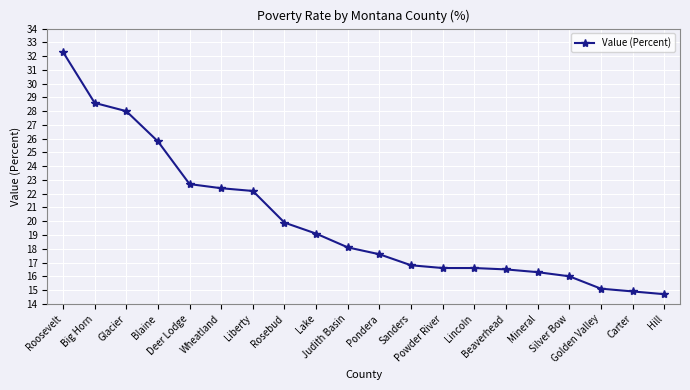

What is the sum of the values at Rosebud and Lake?

39.0